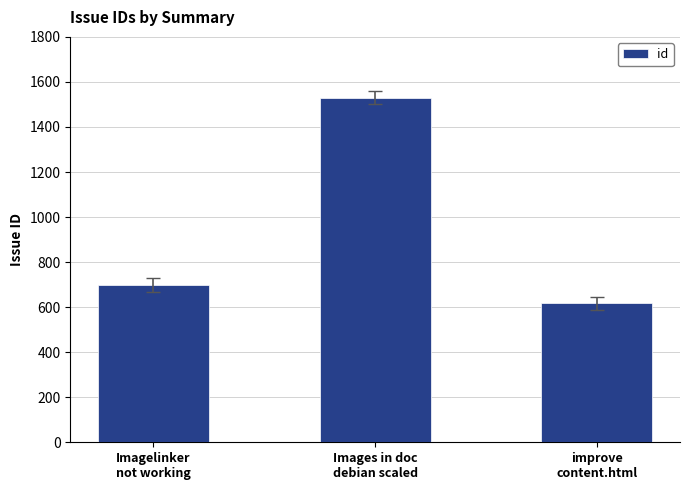

What is the difference between the maximum and second lowest values?

832